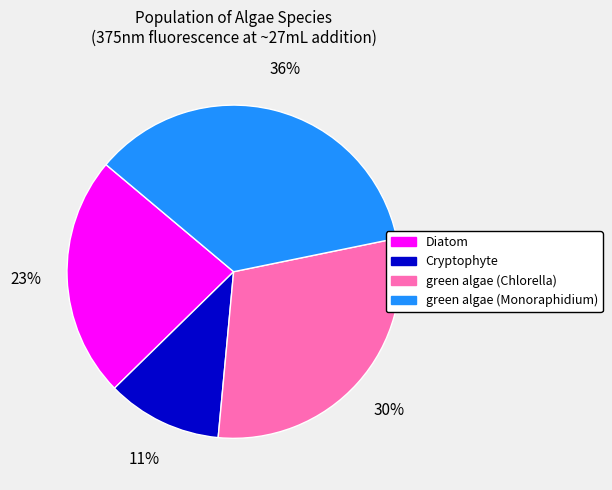

Combined, do Diatom and green algae (Monoraphidium) account for over 50%?

Yes